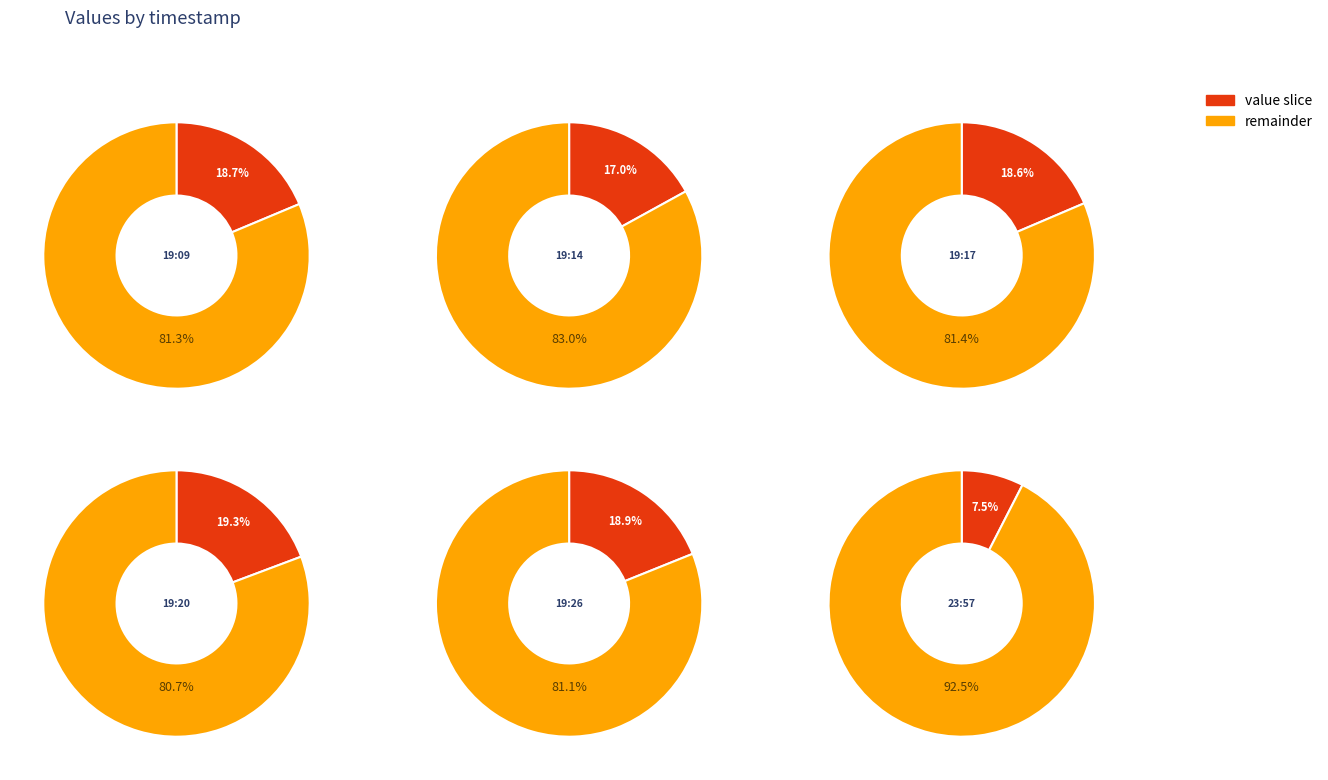

The 2022-10-08T19:14 slice represents 17% of the pie. True or false?

True